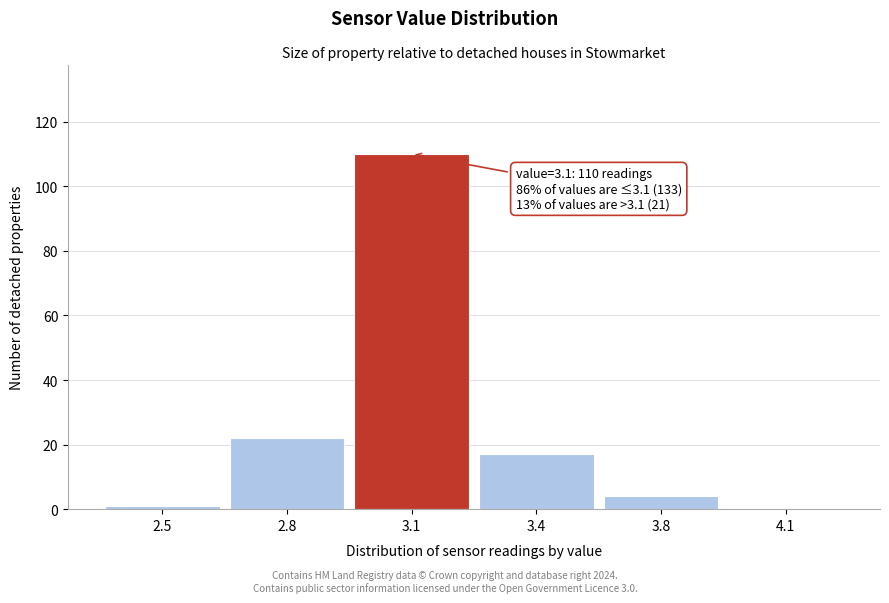

Reading left to right, transcribe all the data shown in this chart.

2.5=1	2.8=22	3.1=110	3.4=17	3.8=4	4.1=0